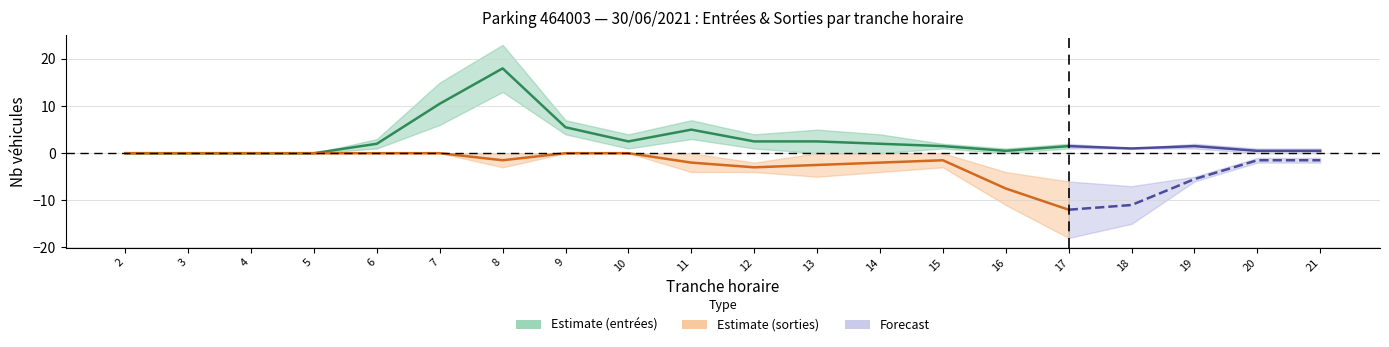

What is the sum of all ENTREES_NB_HORAIRE values?

63